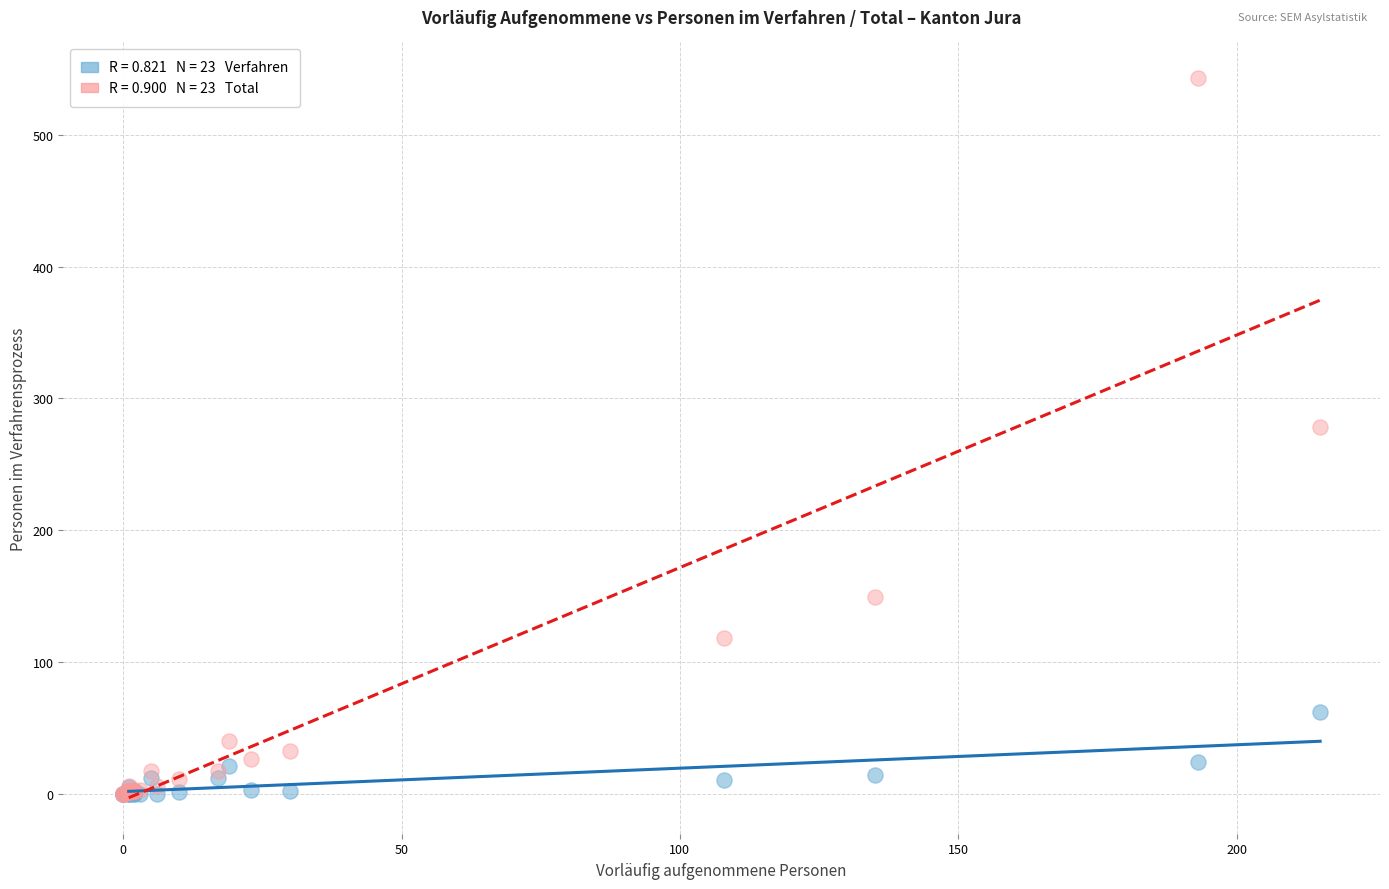

Across all series, what Y value is closest to 271?

278